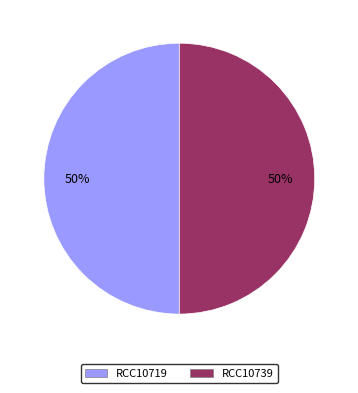

What percentage is the RCC10739 slice, to the nearest percent?

50%